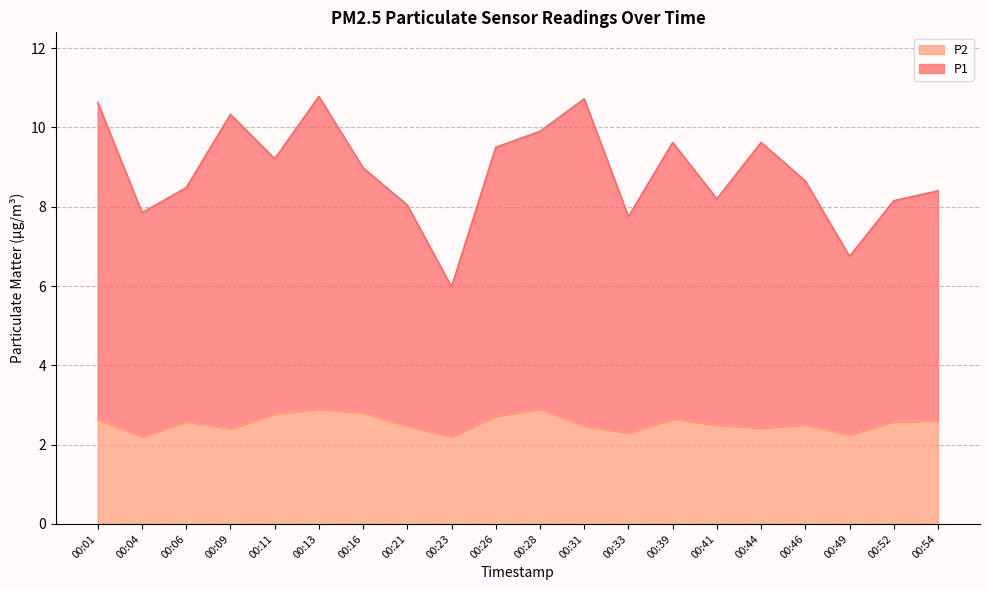

What is the difference between the highest and lowest values at 00:31?

8.2